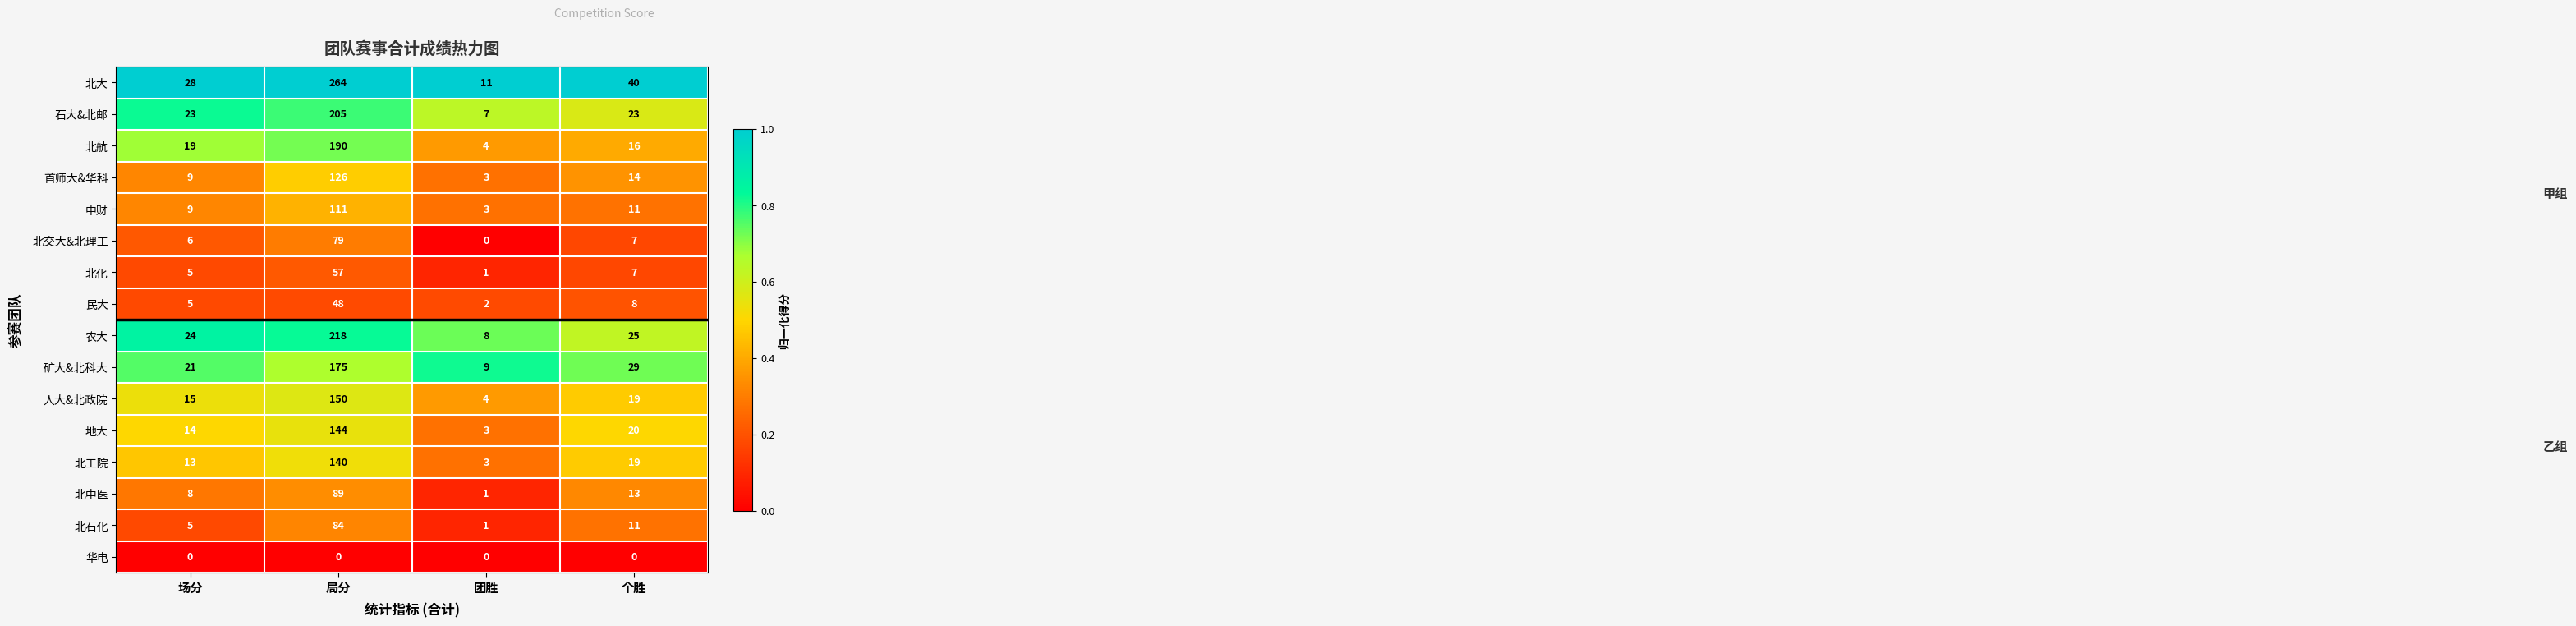

At how many categories does at least one series exceed 0?

4